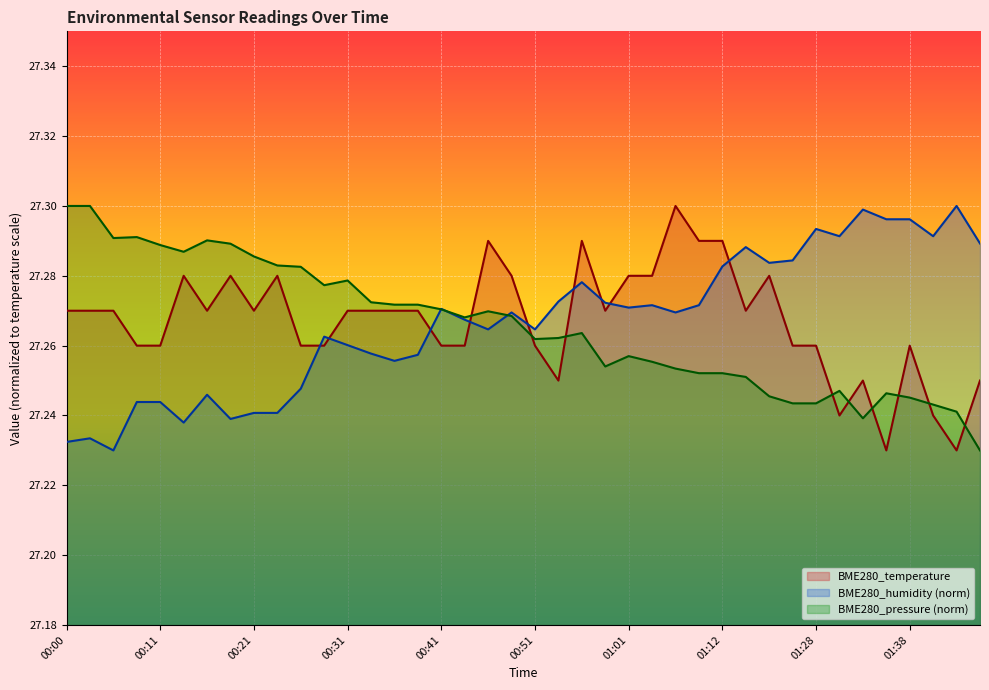

True or false: BME280_humidity and BME280_pressure intersect in this chart.

True